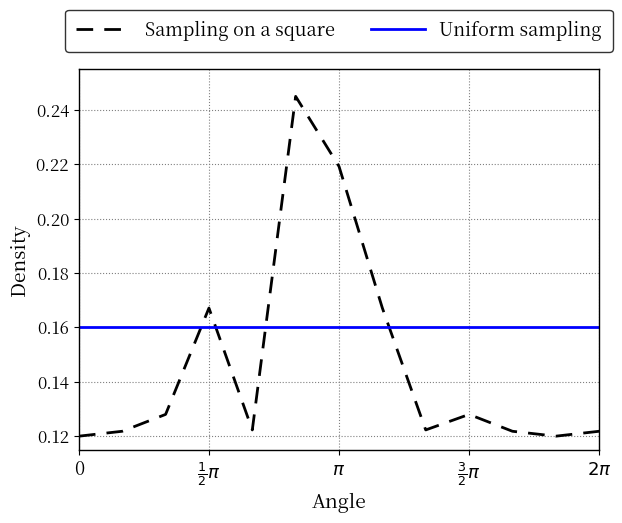

True or false: Sampling on a square has more than 2 interior local peaks.

True